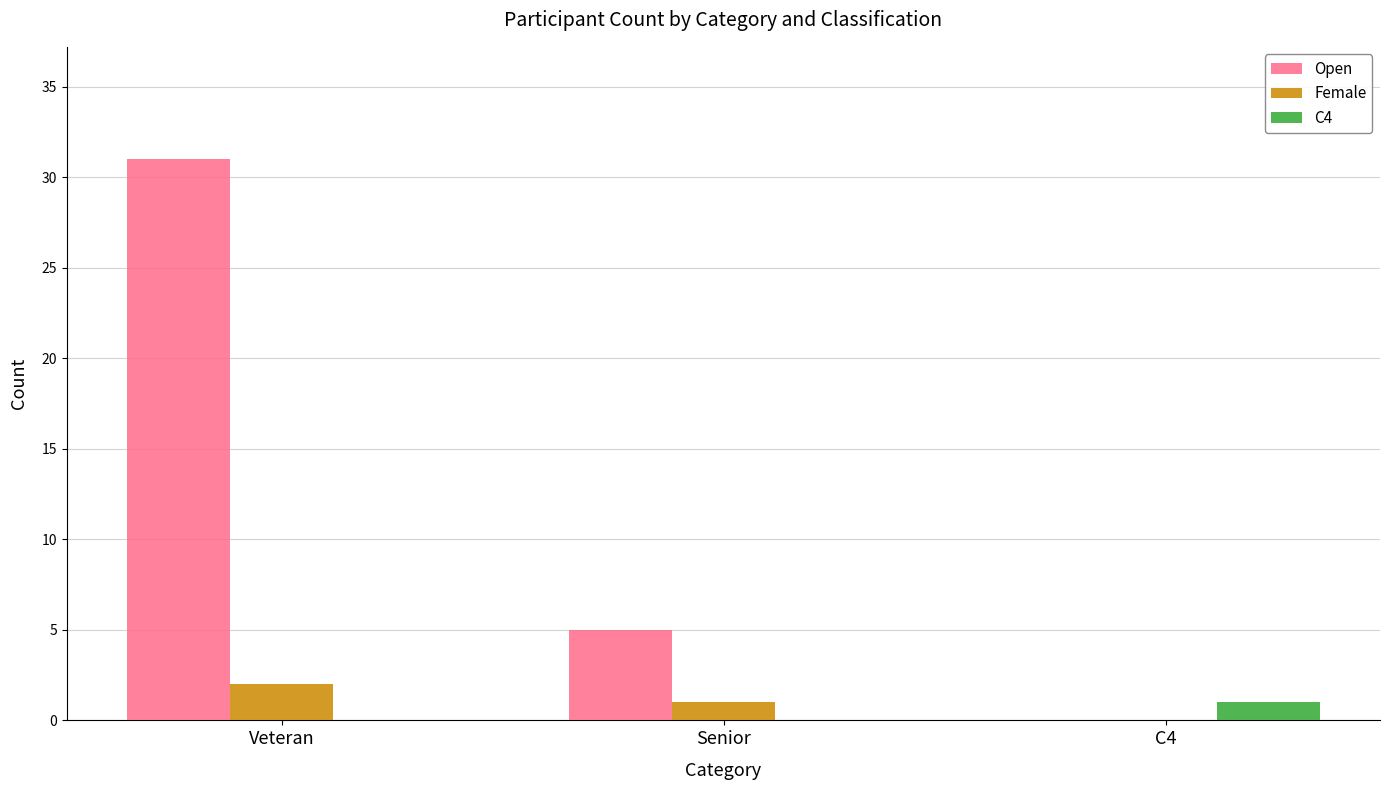

What is the difference between the Female values at Senior and Veteran?

1